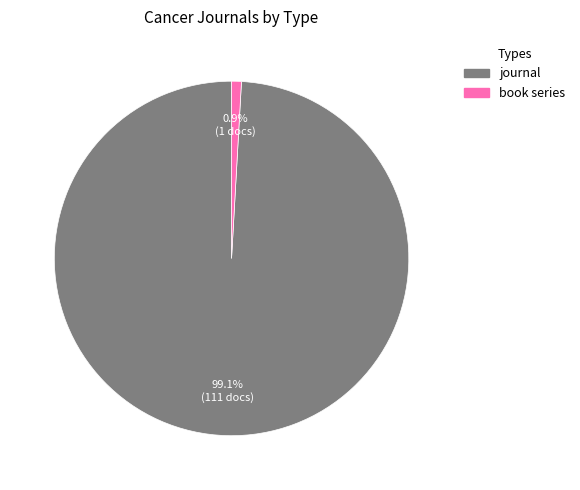

Combined, what portion of the pie is book series and journal?

100.0%